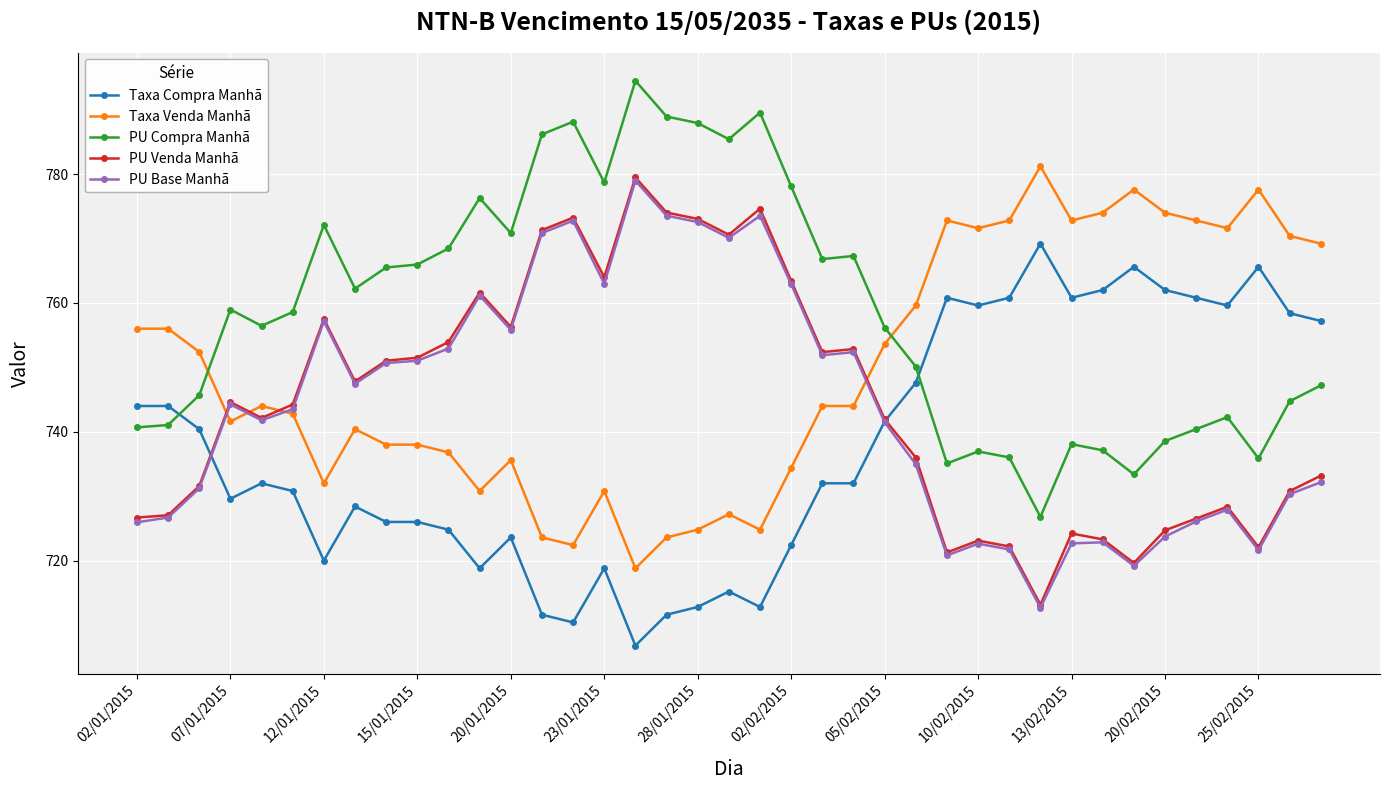

Which series has the largest total across all categories?

PU Compra Manhã